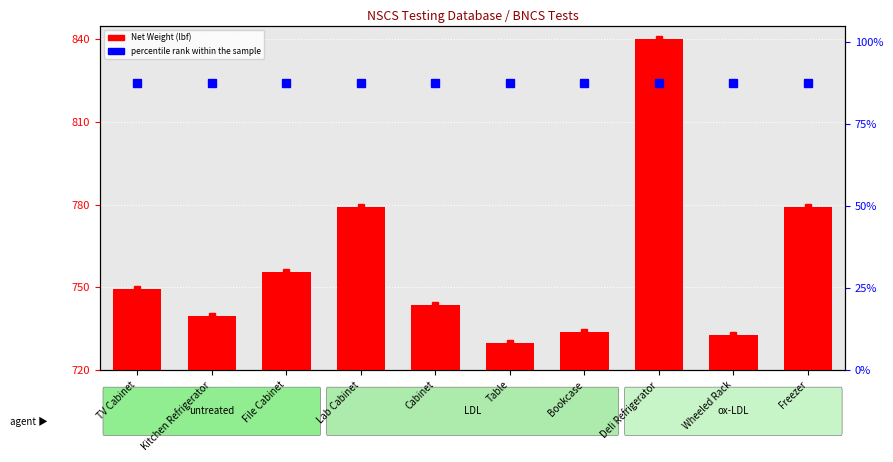

Which series has the widest spread of values?

Net Weight (lbf)